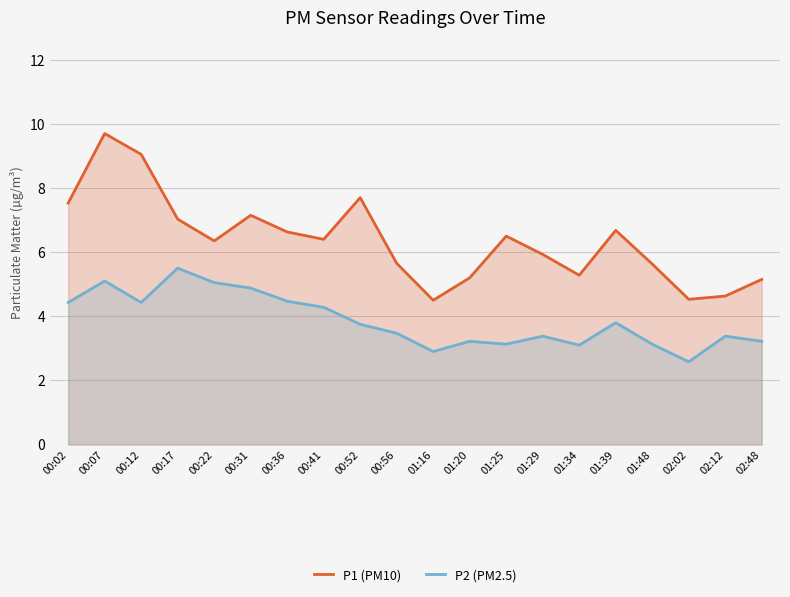

The value of P1 (PM10) at 00:22 is 6.3. True or false?

True